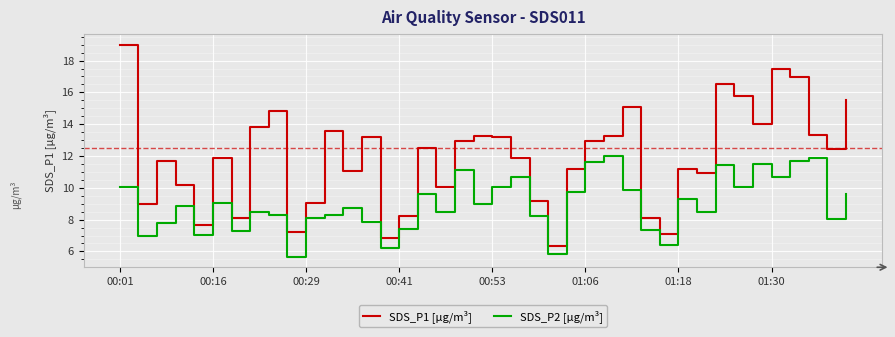

List the series in order of their peak value, highest first.

SDS_P1 [µg/m³], SDS_P2 [µg/m³]